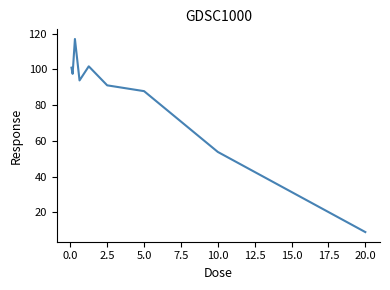

What is the difference between the maximum and minimum values?

108.2